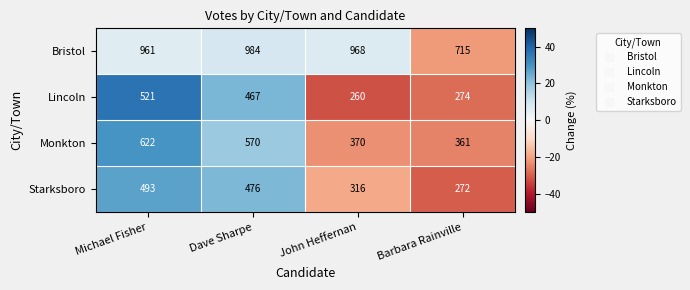

Rank the series by their maximum value, from lowest to highest.

Starksboro, Lincoln, Monkton, Bristol